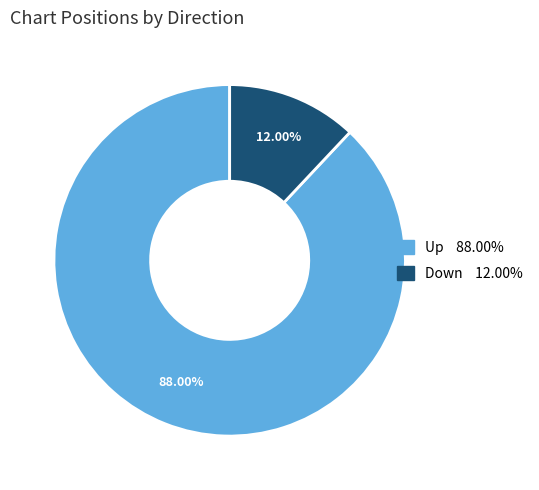

Is there any slice that represents more than half of the pie?

Yes